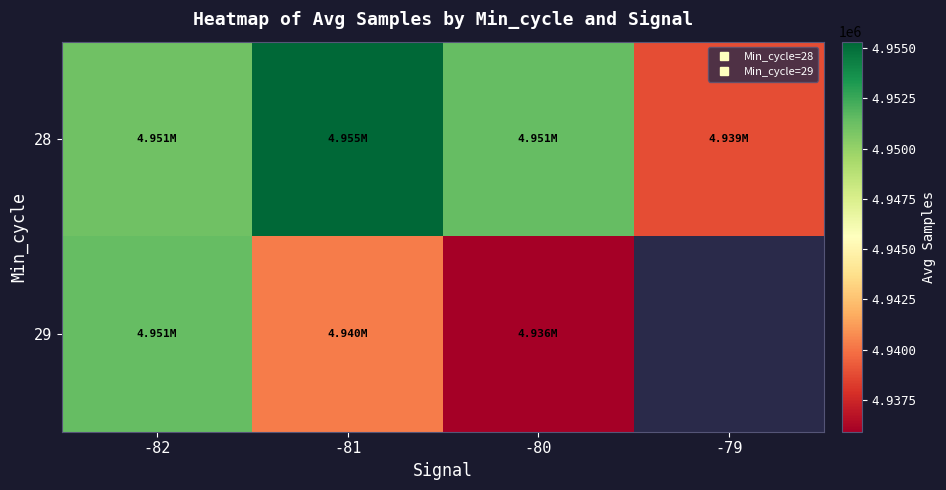

How many data points does each series have?

4